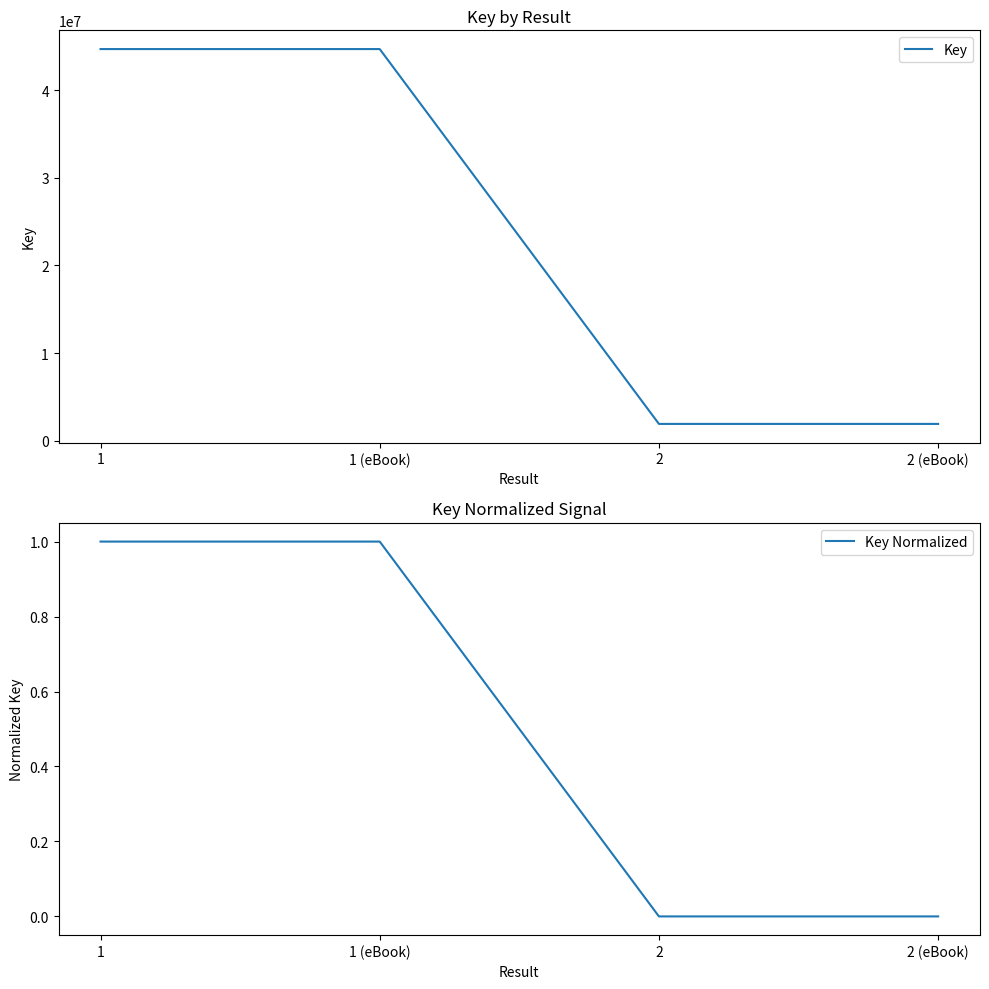

What is the difference between the maximum and minimum values in the Key Normalized series?

1